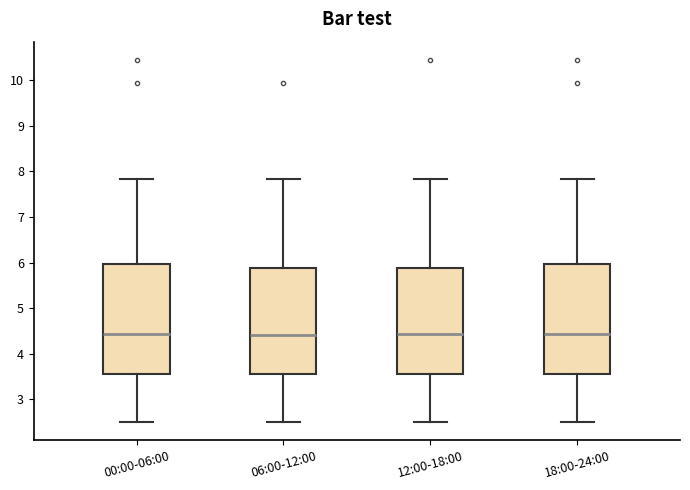

Where is the lower edge of the box for 18:00-24:00 on the y-axis? The values are not printed on the chart, so give them approximately, as read against the axis.

3.6